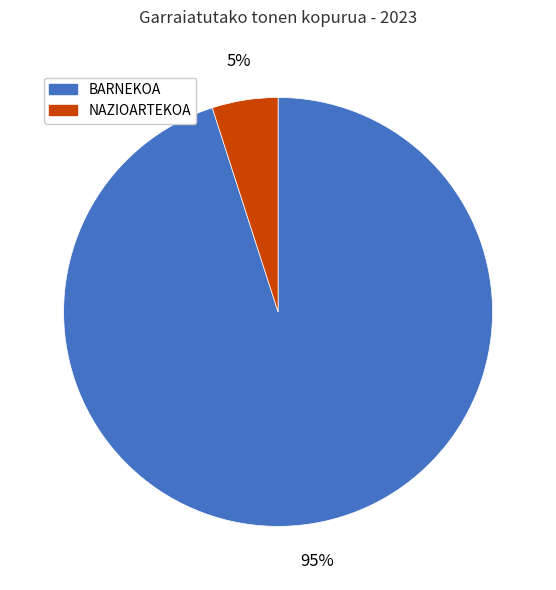

Between BARNEKOA and NAZIOARTEKOA, which is larger?

BARNEKOA